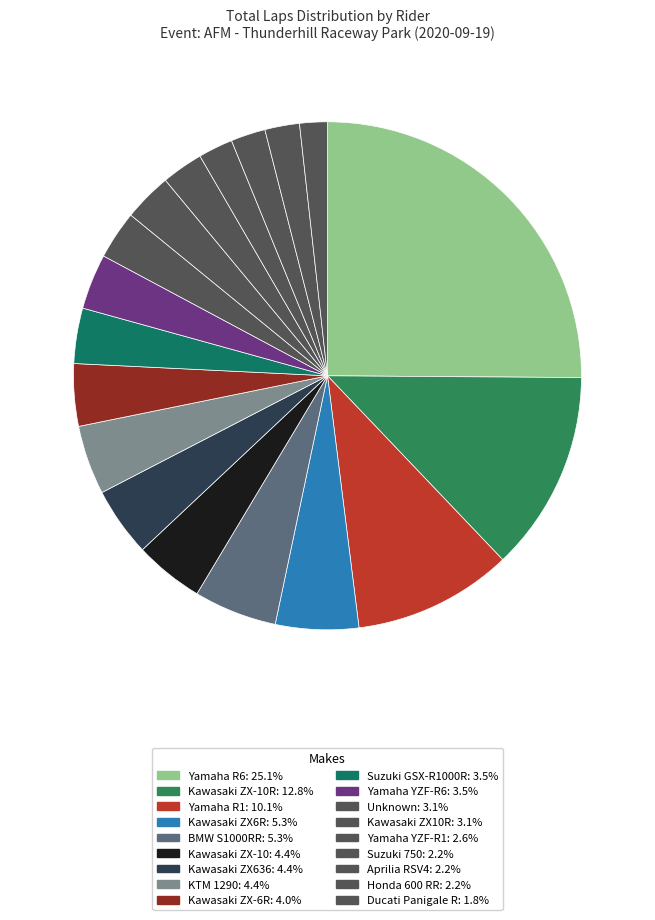

How many slices are in this pie chart?

18